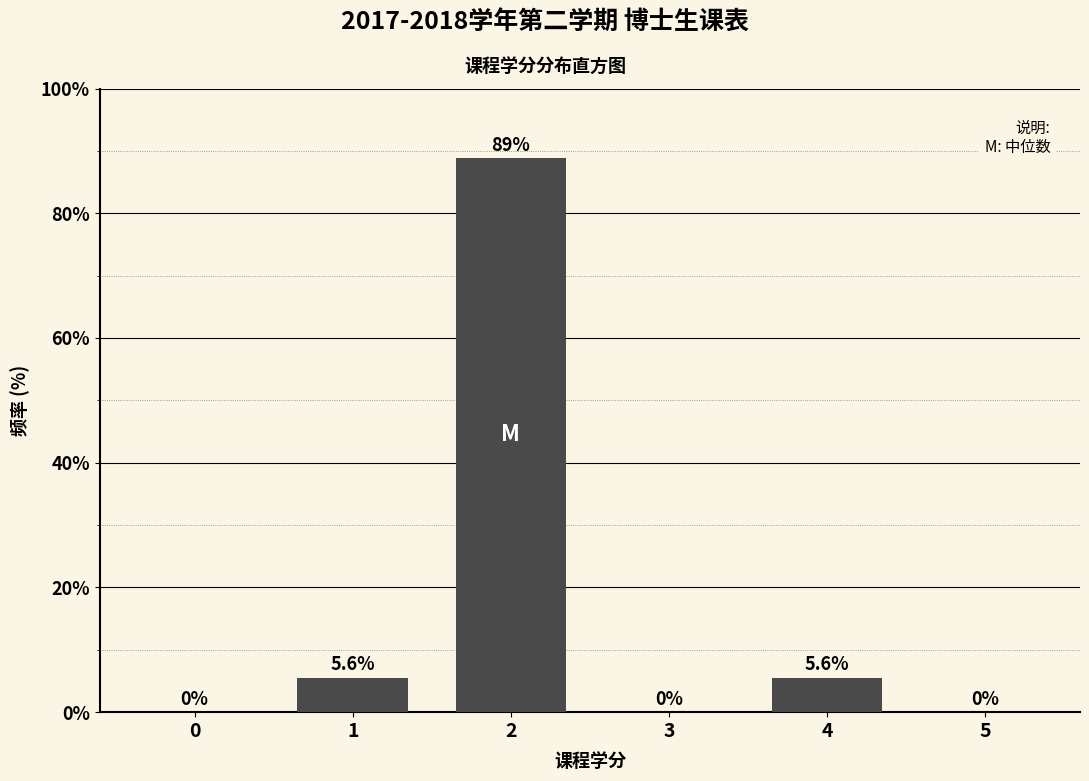

Reading right to left, extract all data points from this chart.

5=0.0	4=5.6	3=0.0	2=88.9	1=5.6	0=0.0